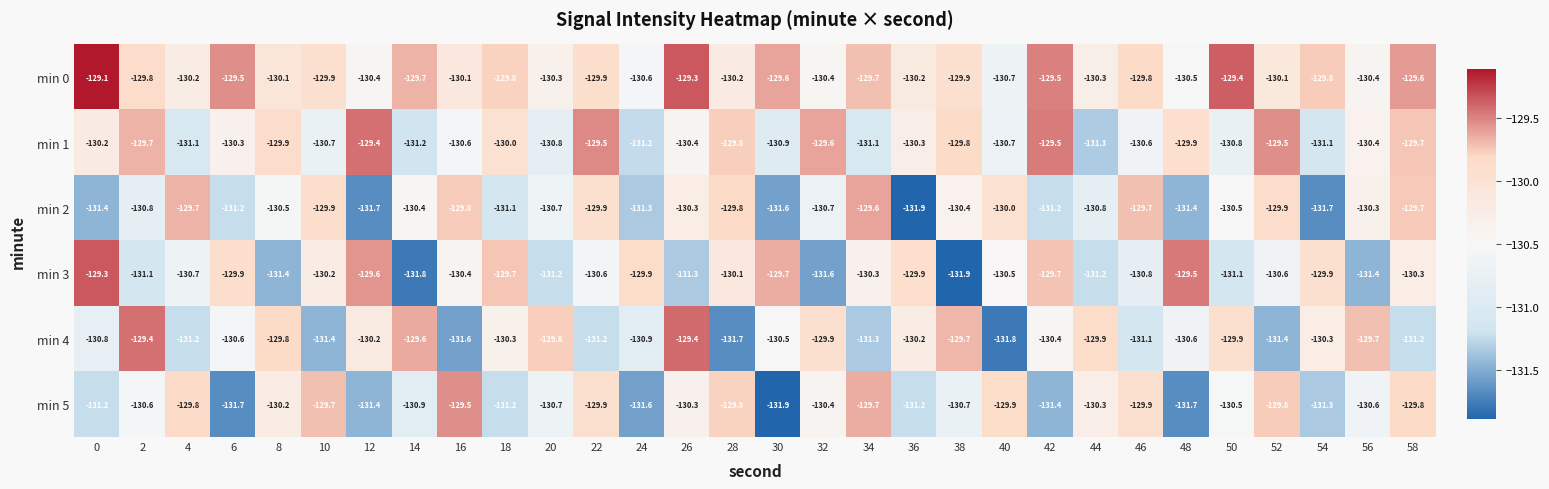

What is the difference between the highest and lowest values at 8?

1.6